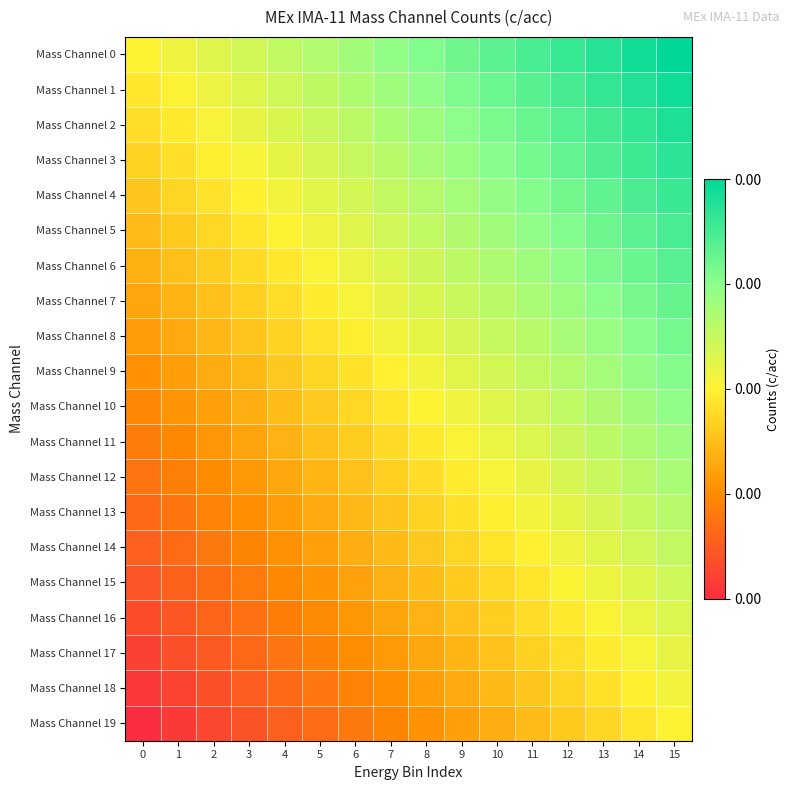

Reading right to left, transcribe all the data shown in this chart.

Mass Channel 0: 15=1.0	14=1.0	13=0.9	12=0.9	11=0.9	10=0.8	9=0.8	8=0.8	7=0.7	6=0.7	5=0.7	4=0.6	3=0.6	2=0.6	1=0.5	0=0.5
Mass Channel 1: 15=1.0	14=0.9	13=0.9	12=0.9	11=0.8	10=0.8	9=0.8	8=0.7	7=0.7	6=0.7	5=0.6	4=0.6	3=0.6	2=0.5	1=0.5	0=0.5
Mass Channel 2: 15=0.9	14=0.9	13=0.9	12=0.8	11=0.8	10=0.8	9=0.7	8=0.7	7=0.7	6=0.6	5=0.6	4=0.6	3=0.5	2=0.5	1=0.5	0=0.4
Mass Channel 3: 15=0.9	14=0.9	13=0.9	12=0.8	11=0.8	10=0.8	9=0.7	8=0.7	7=0.7	6=0.6	5=0.6	4=0.6	3=0.5	2=0.5	1=0.5	0=0.4
Mass Channel 4: 15=0.9	14=0.9	13=0.8	12=0.8	11=0.8	10=0.7	9=0.7	8=0.7	7=0.6	6=0.6	5=0.6	4=0.5	3=0.5	2=0.5	1=0.4	0=0.4
Mass Channel 5: 15=0.9	14=0.8	13=0.8	12=0.8	11=0.7	10=0.7	9=0.7	8=0.6	7=0.6	6=0.6	5=0.5	4=0.5	3=0.5	2=0.4	1=0.4	0=0.4
Mass Channel 6: 15=0.8	14=0.8	13=0.8	12=0.7	11=0.7	10=0.7	9=0.6	8=0.6	7=0.6	6=0.5	5=0.5	4=0.5	3=0.4	2=0.4	1=0.4	0=0.3
Mass Channel 7: 15=0.8	14=0.8	13=0.7	12=0.7	11=0.7	10=0.6	9=0.6	8=0.6	7=0.5	6=0.5	5=0.5	4=0.4	3=0.4	2=0.4	1=0.3	0=0.3
Mass Channel 8: 15=0.8	14=0.8	13=0.7	12=0.7	11=0.7	10=0.6	9=0.6	8=0.6	7=0.5	6=0.5	5=0.5	4=0.4	3=0.4	2=0.4	1=0.3	0=0.3
Mass Channel 9: 15=0.8	14=0.7	13=0.7	12=0.7	11=0.6	10=0.6	9=0.6	8=0.5	7=0.5	6=0.5	5=0.4	4=0.4	3=0.4	2=0.3	1=0.3	0=0.3
Mass Channel 10: 15=0.7	14=0.7	13=0.7	12=0.6	11=0.6	10=0.6	9=0.5	8=0.5	7=0.5	6=0.4	5=0.4	4=0.4	3=0.3	2=0.3	1=0.3	0=0.2
Mass Channel 11: 15=0.7	14=0.7	13=0.6	12=0.6	11=0.6	10=0.5	9=0.5	8=0.5	7=0.4	6=0.4	5=0.4	4=0.3	3=0.3	2=0.3	1=0.2	0=0.2
Mass Channel 12: 15=0.7	14=0.7	13=0.6	12=0.6	11=0.6	10=0.5	9=0.5	8=0.5	7=0.4	6=0.4	5=0.4	4=0.3	3=0.3	2=0.3	1=0.2	0=0.2
Mass Channel 13: 15=0.7	14=0.6	13=0.6	12=0.6	11=0.5	10=0.5	9=0.5	8=0.4	7=0.4	6=0.4	5=0.3	4=0.3	3=0.3	2=0.2	1=0.2	0=0.2
Mass Channel 14: 15=0.6	14=0.6	13=0.6	12=0.5	11=0.5	10=0.5	9=0.4	8=0.4	7=0.4	6=0.3	5=0.3	4=0.3	3=0.2	2=0.2	1=0.2	0=0.1
Mass Channel 15: 15=0.6	14=0.6	13=0.5	12=0.5	11=0.5	10=0.4	9=0.4	8=0.4	7=0.3	6=0.3	5=0.3	4=0.2	3=0.2	2=0.2	1=0.1	0=0.1
Mass Channel 16: 15=0.6	14=0.5	13=0.5	12=0.5	11=0.4	10=0.4	9=0.4	8=0.3	7=0.3	6=0.3	5=0.2	4=0.2	3=0.2	2=0.1	1=0.1	0=0.1
Mass Channel 17: 15=0.6	14=0.5	13=0.5	12=0.5	11=0.4	10=0.4	9=0.4	8=0.3	7=0.3	6=0.3	5=0.2	4=0.2	3=0.2	2=0.1	1=0.1	0=0.1
Mass Channel 18: 15=0.5	14=0.5	13=0.5	12=0.4	11=0.4	10=0.4	9=0.3	8=0.3	7=0.3	6=0.2	5=0.2	4=0.2	3=0.1	2=0.1	1=0.1	0=0.0
Mass Channel 19: 15=0.5	14=0.5	13=0.4	12=0.4	11=0.4	10=0.3	9=0.3	8=0.3	7=0.2	6=0.2	5=0.2	4=0.1	3=0.1	2=0.1	1=0.0	0=0.0